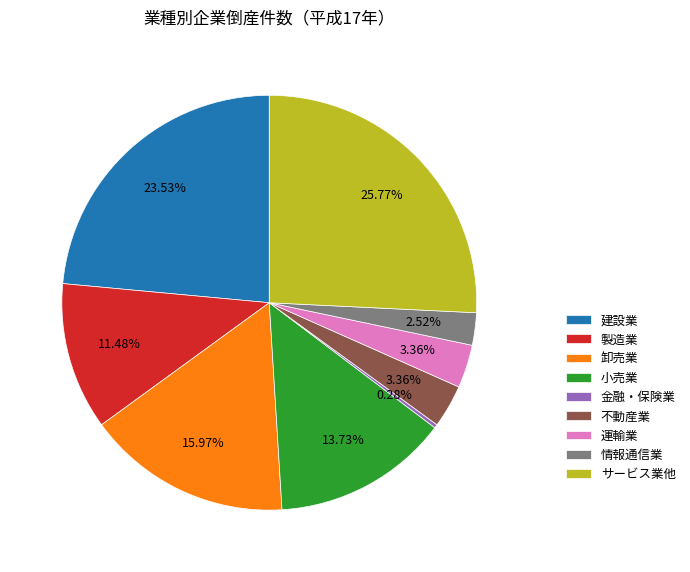

Is 小売業 the majority of the pie?

No